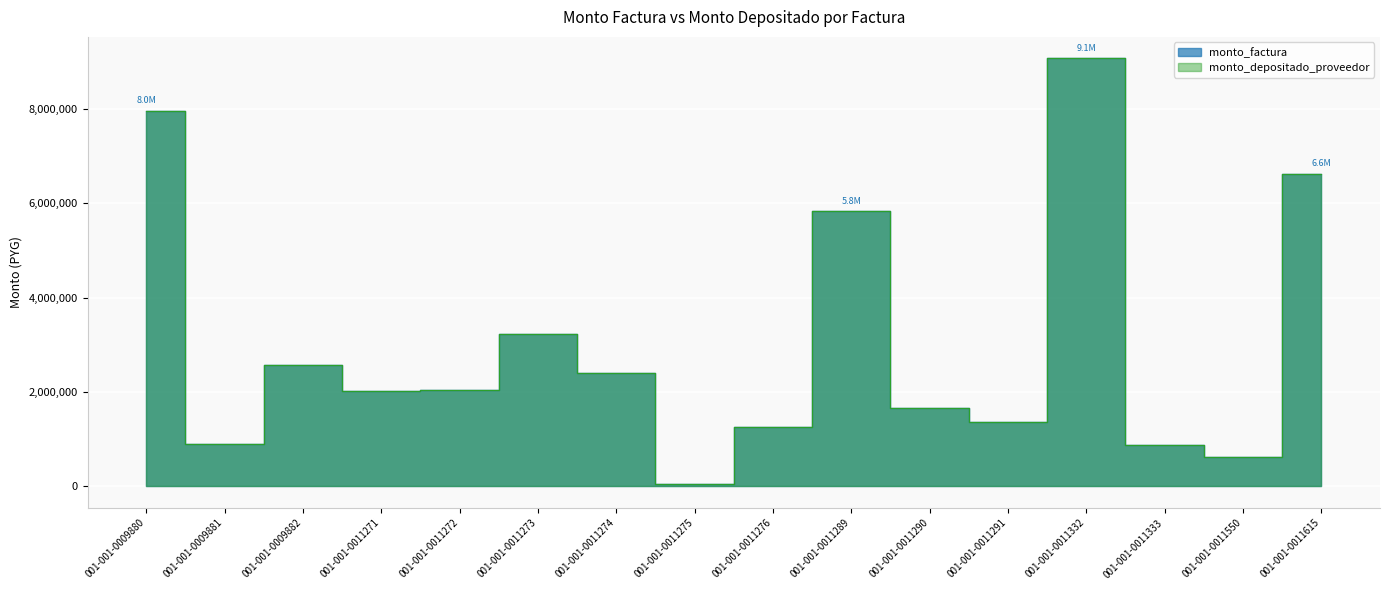

At which category is the sum across all series the highest?

001-001-0011332